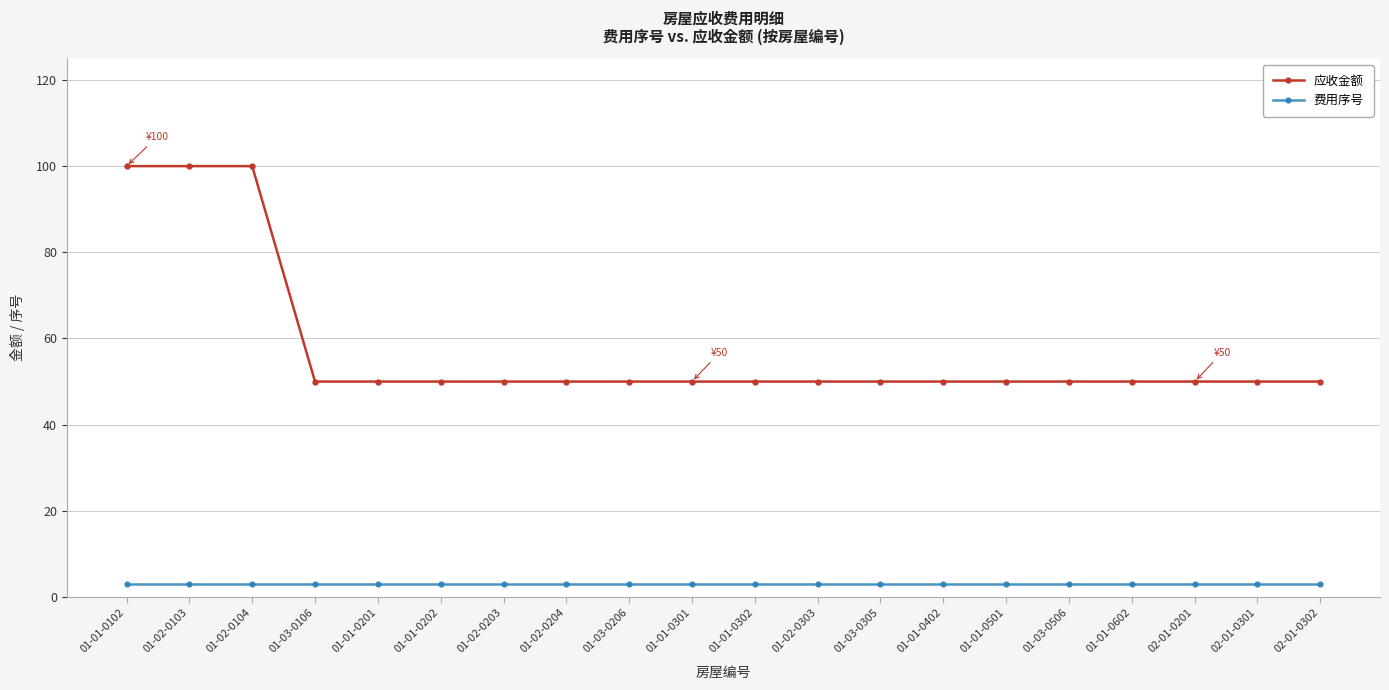

True or false: 应收金额 and 费用序号 intersect in this chart.

False